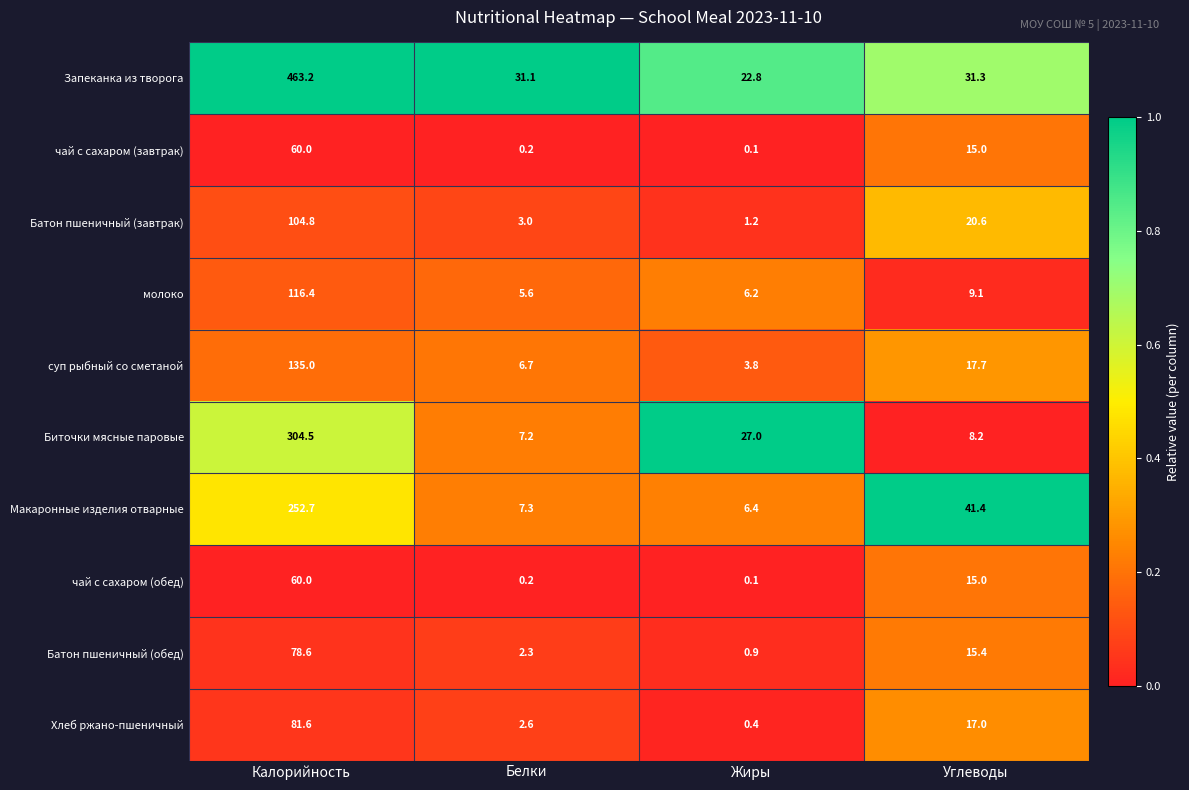

Which series has the largest range (max minus min)?

Запеканка из творога